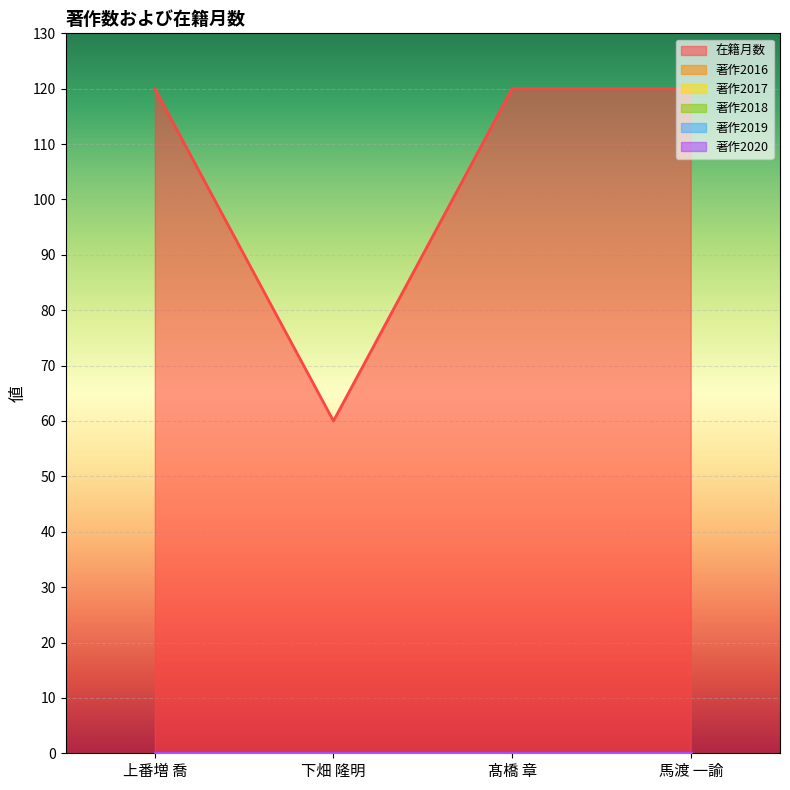

What is the total value across all series at 馬渡 一諭?

120